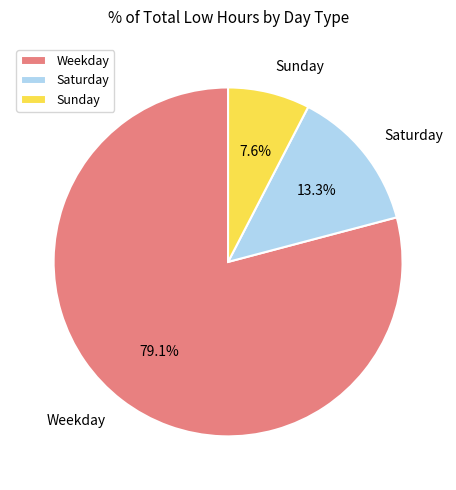

How many slices are in this pie chart?

3